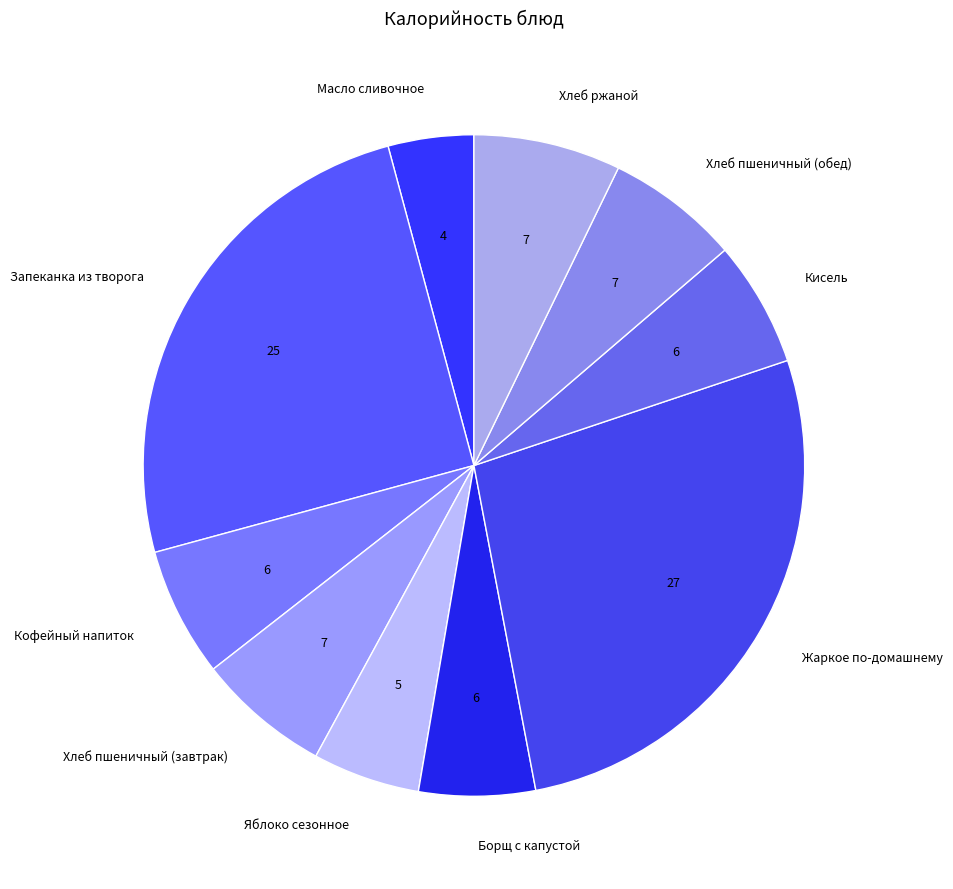

What is the smallest slice in the pie chart?

Масло сливочное